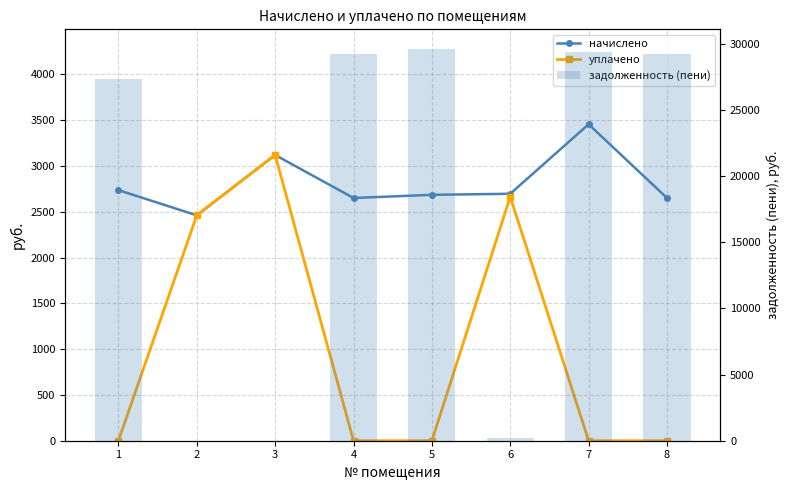

What is the average value of the уплачено series?

1030.4